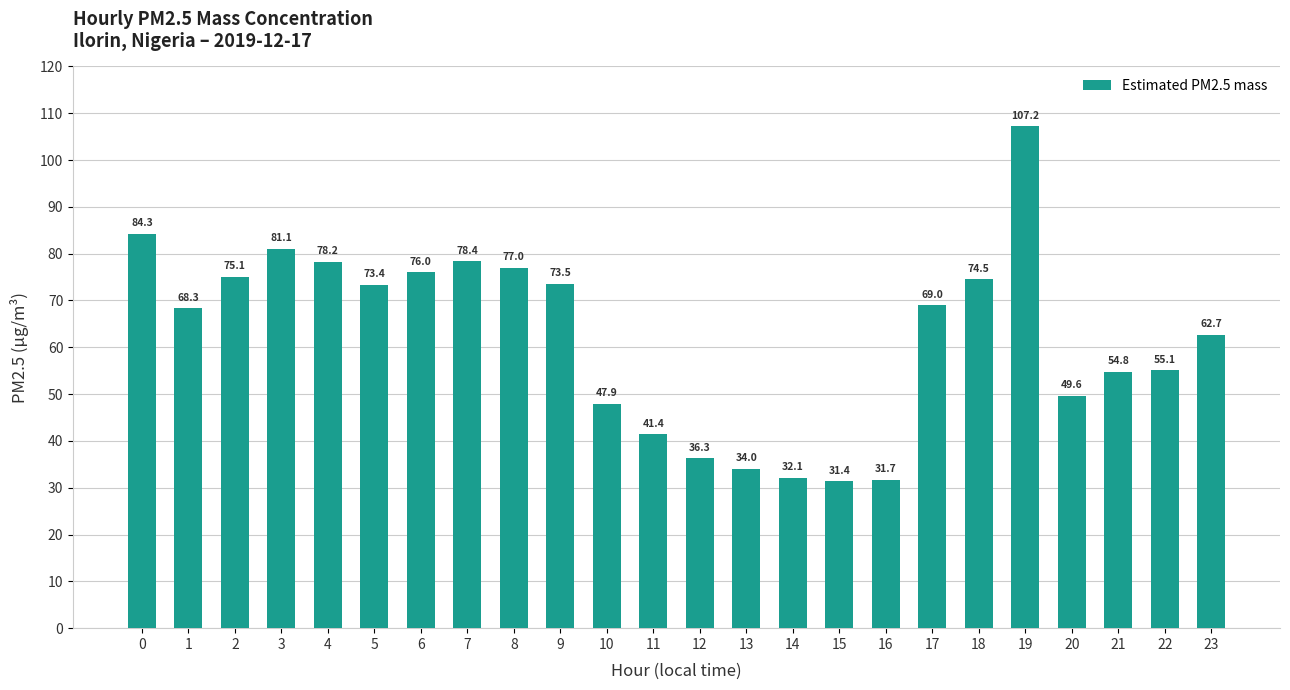

Rank the categories by value from lowest to highest.

15, 16, 14, 13, 12, 11, 10, 20, 21, 22, 23, 1, 17, 5, 9, 18, 2, 6, 8, 4, 7, 3, 0, 19